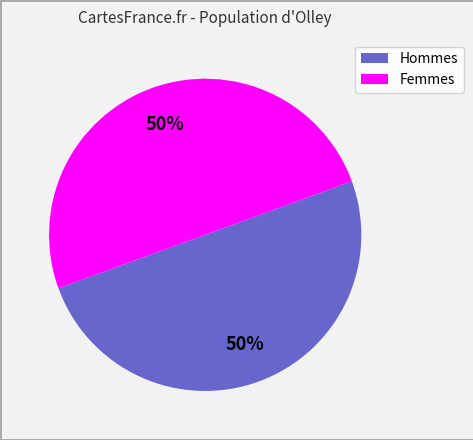

To the nearest percent, what is the average slice percentage?

50%